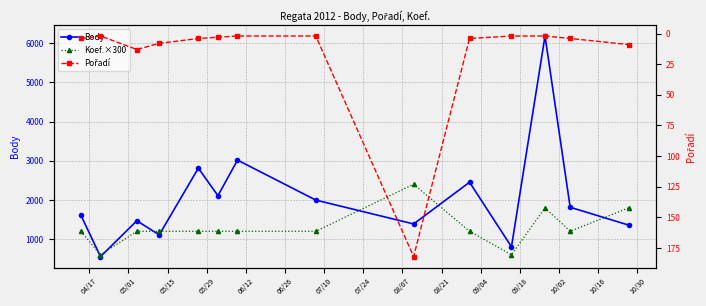

List the series in order of their peak value, lowest first.

Pořadí, Koef.×300, Body